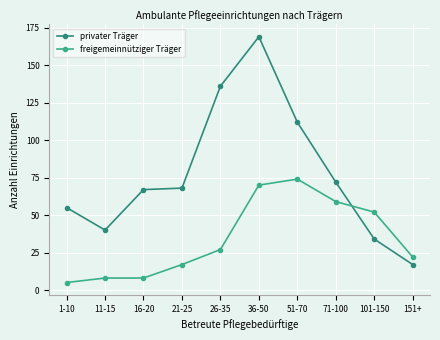

What is the sum of all freigemeinnütziger Träger values?

342